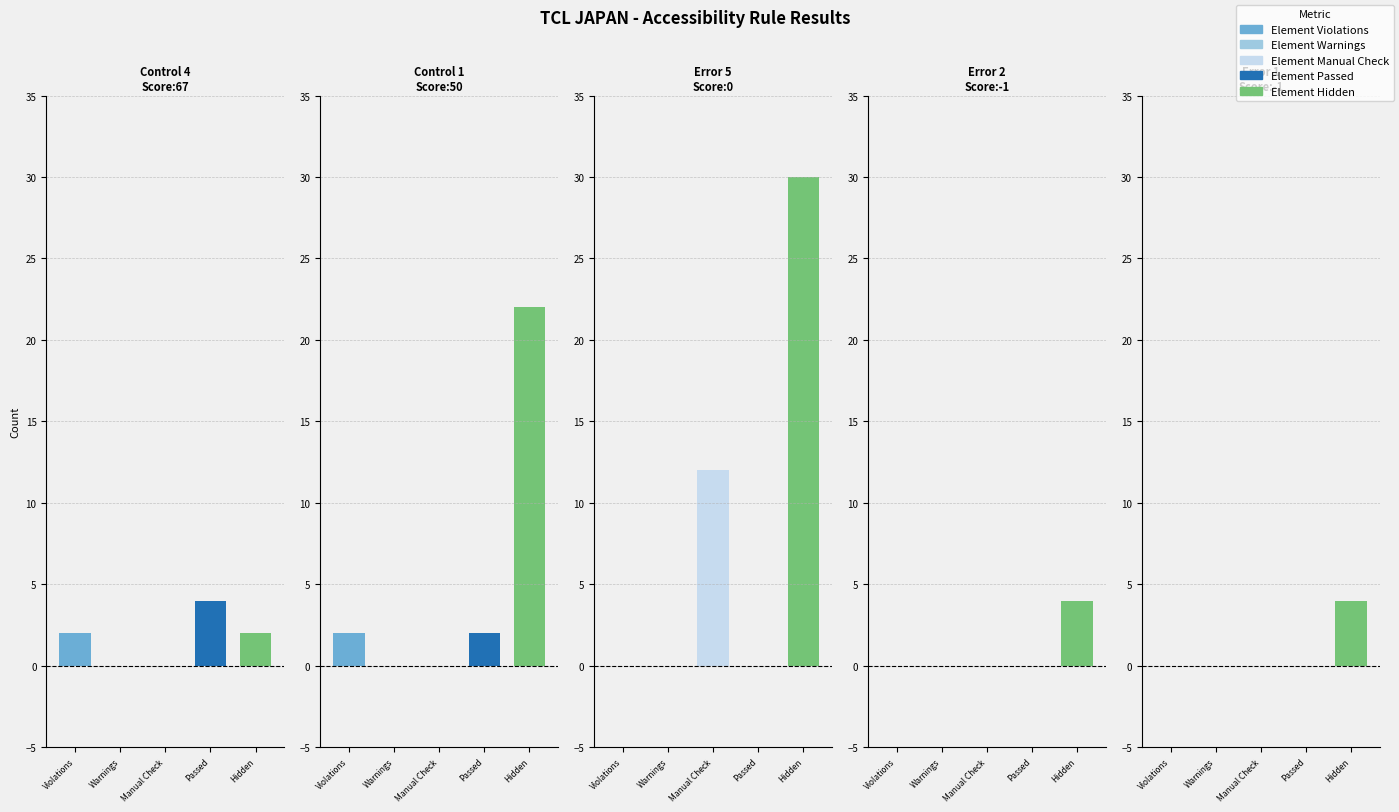

How many categories are shown in the chart?

5